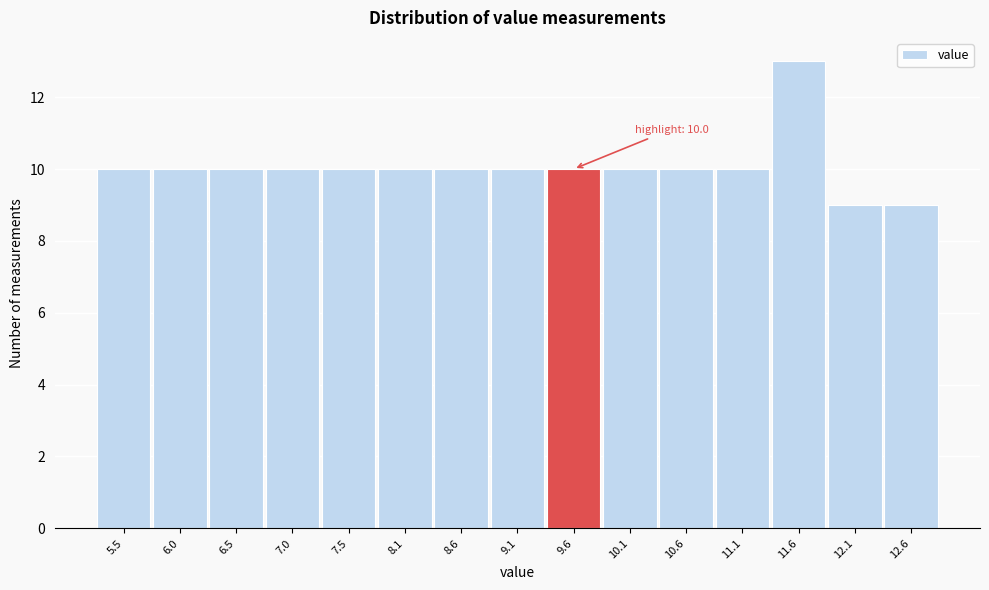

Reading right to left, transcribe all the data shown in this chart.

12.6=9	12.1=9	11.6=13	11.1=10	10.6=10	10.1=10	9.6=10	9.1=10	8.6=10	8.1=10	7.5=10	7.0=10	6.5=10	6.0=10	5.5=10